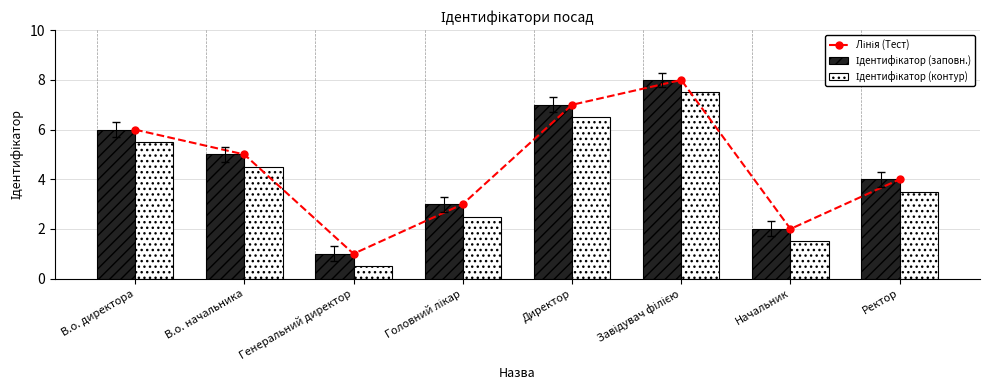

What is the lowest value of the Лінія (Тест) series?

1.0